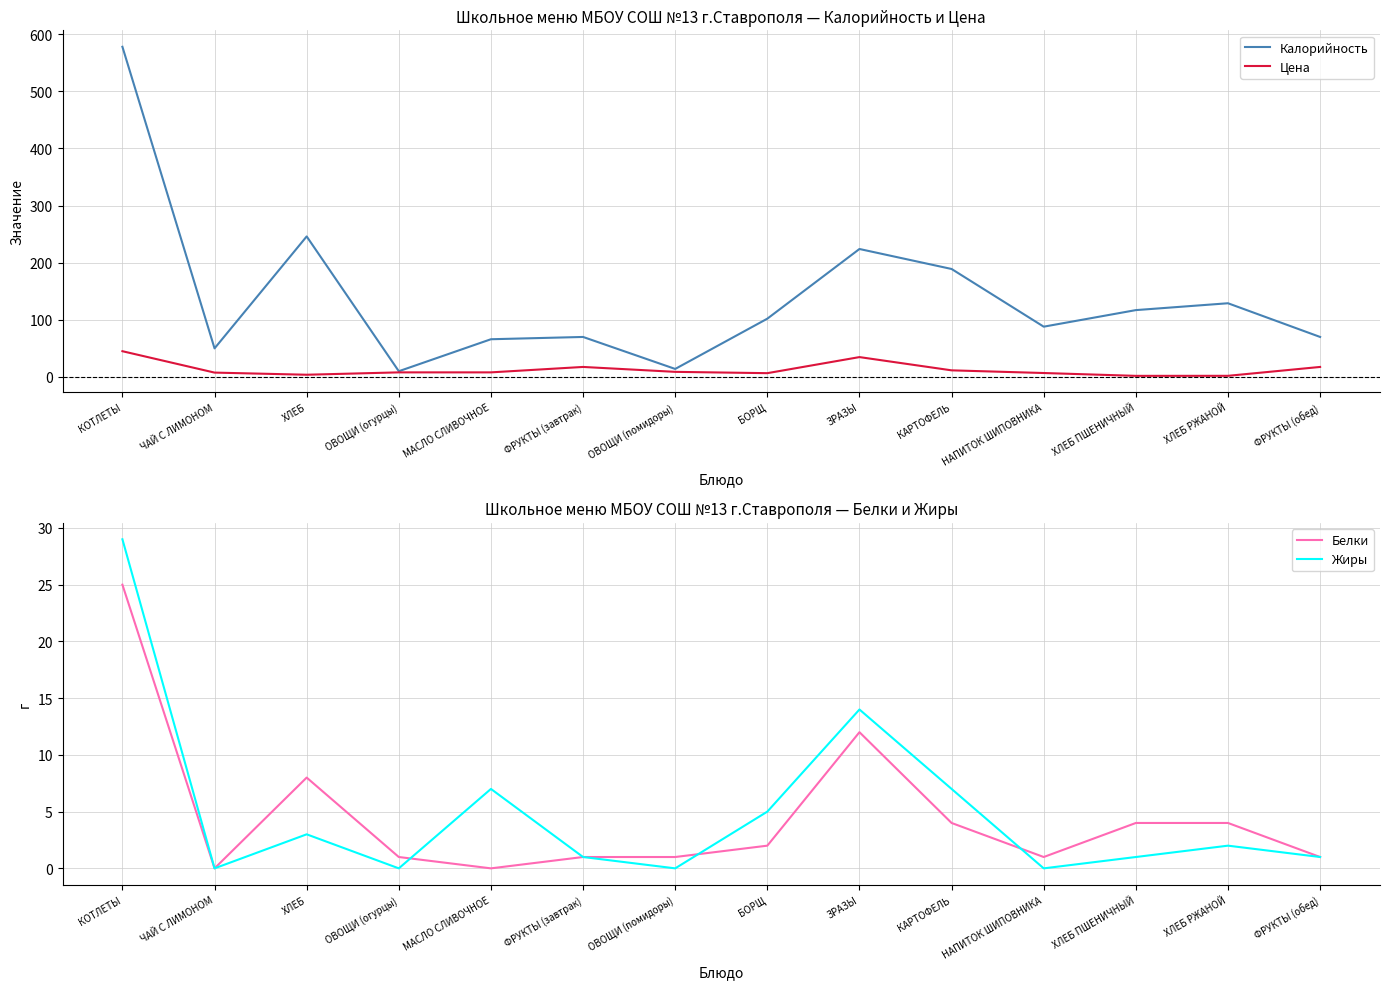

Reading left to right, extract all data points from this chart.

Калорийность: 578.0	50.0	246.0	10.0	66.0	70.0	14.0	102.0	224.0	189.0	88.0	117.0	129.0	70.0
Цена: 45.0	7.6	3.9	8.0	8.0	17.5	8.9	6.6	34.7	11.6	6.9	1.9	2.0	17.5
Белки: 25.0	0.0	8.0	1.0	0.0	1.0	1.0	2.0	12.0	4.0	1.0	4.0	4.0	1.0
Жиры: 29.0	0.0	3.0	0.0	7.0	1.0	0.0	5.0	14.0	7.0	0.0	1.0	2.0	1.0